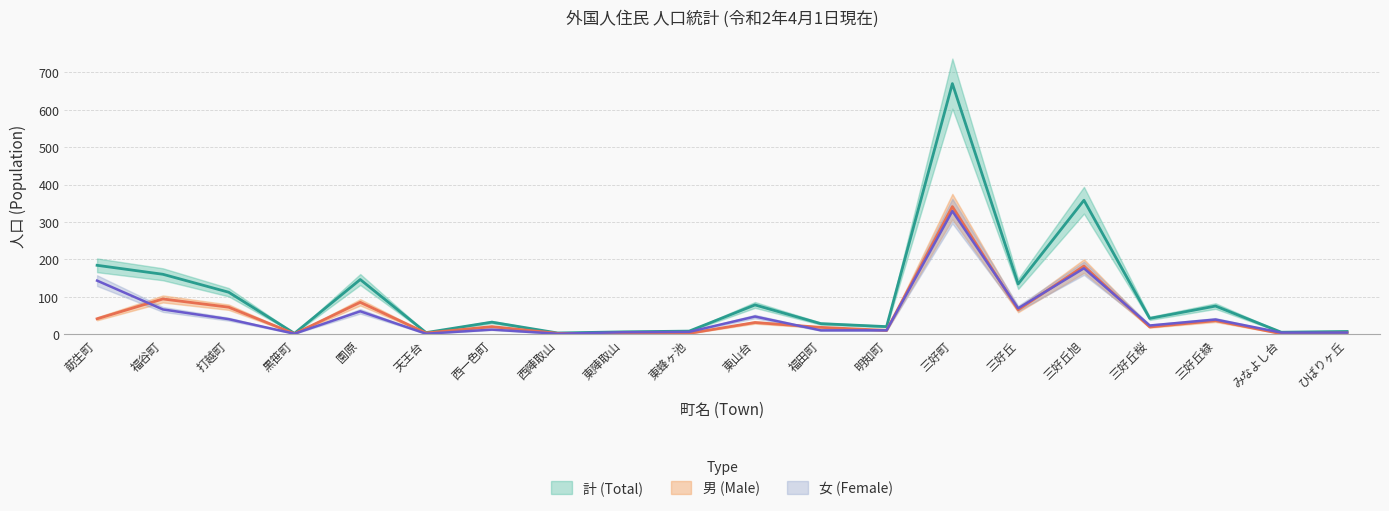

Reading left to right, what are all the values shown in this chart?

計 (Total): 184	160	112	2	146	4	32	3	6	8	78	28	20	670	134	358	42	75	5	7
男 (Male): 41	94	72	1	85	3	20	2	1	2	31	18	10	341	65	182	19	36	1	3
女 (Female): 143	66	40	1	61	1	12	1	5	6	47	10	10	329	69	176	23	39	4	4